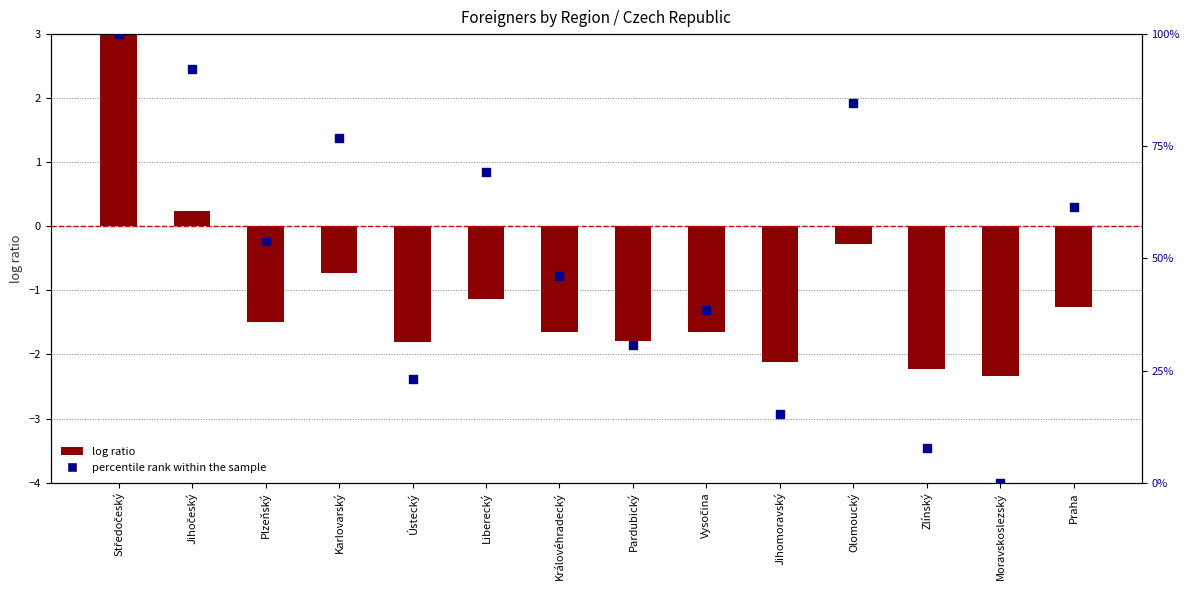

What is the total value across all series at Pardubický?

29.0